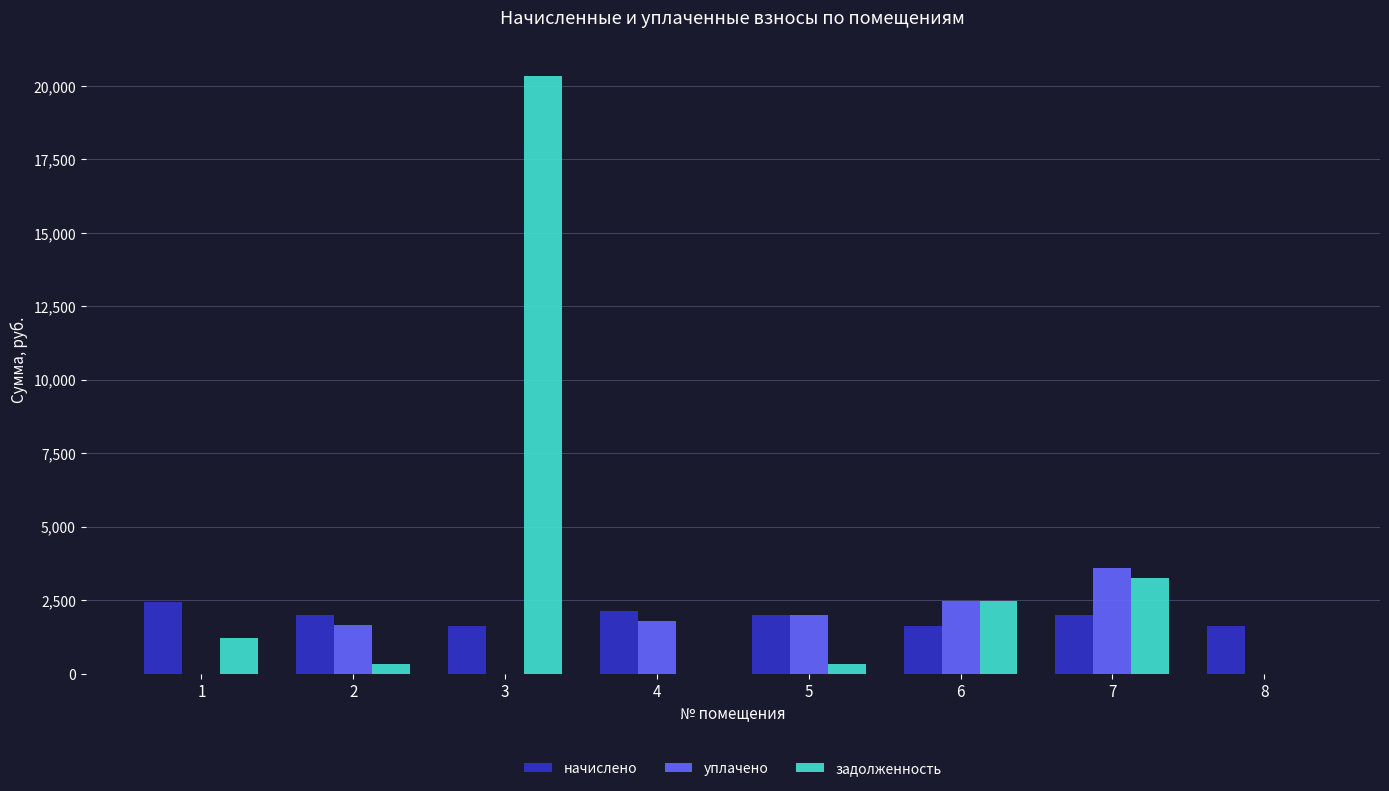

How many series are shown in this chart?

3